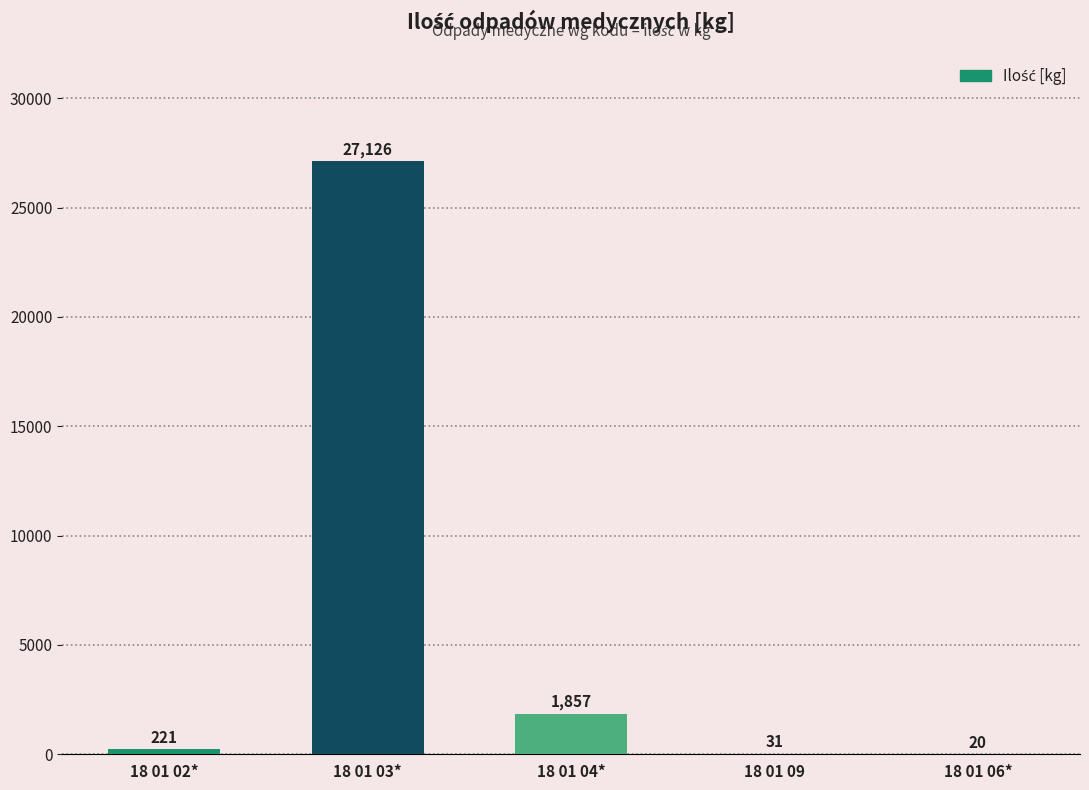

Where is the data nearest to the value 13573?

18 01 04*